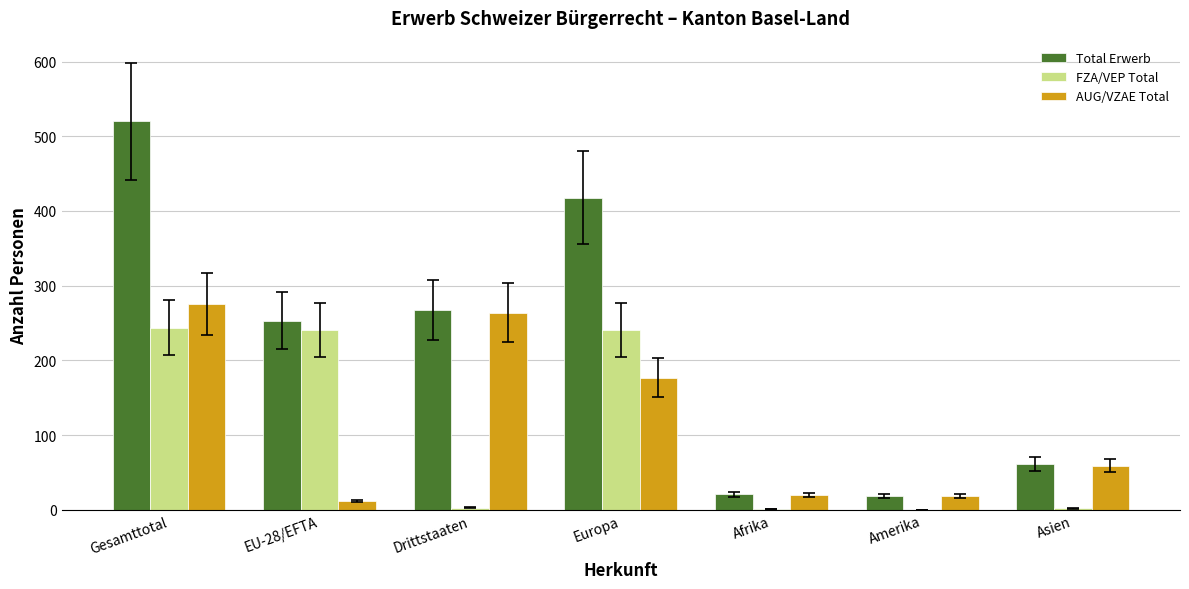

What is the approximate value of FZA/VEP Total at EU-28/EFTA, to the nearest 50?

250